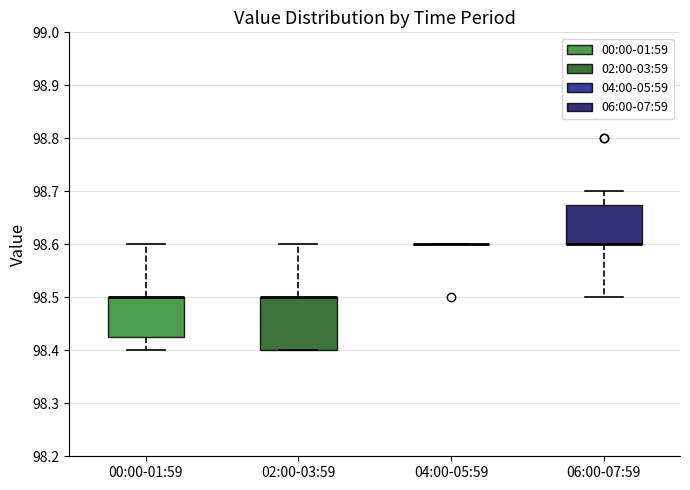

Reading left to right, transcribe this box plot: for each box, give where its median line is, the range the box spans, and where its two whiskers end, as read against the y-axis. The values are not printed on the chart, so give them approximately, as read against the axis.

00:00-01:59: median 98.50 (drawn on the box's upper edge), box 98.43 to 98.50, whiskers 98.40 to 98.60
02:00-03:59: median 98.50 (drawn on the box's upper edge), box 98.40 to 98.50, whiskers 98.40 to 98.60
04:00-05:59: box collapsed to a line at 98.60, whiskers 98.60 to 98.60
06:00-07:59: median 98.60 (drawn on the box's lower edge), box 98.60 to 98.68, whiskers 98.50 to 98.70